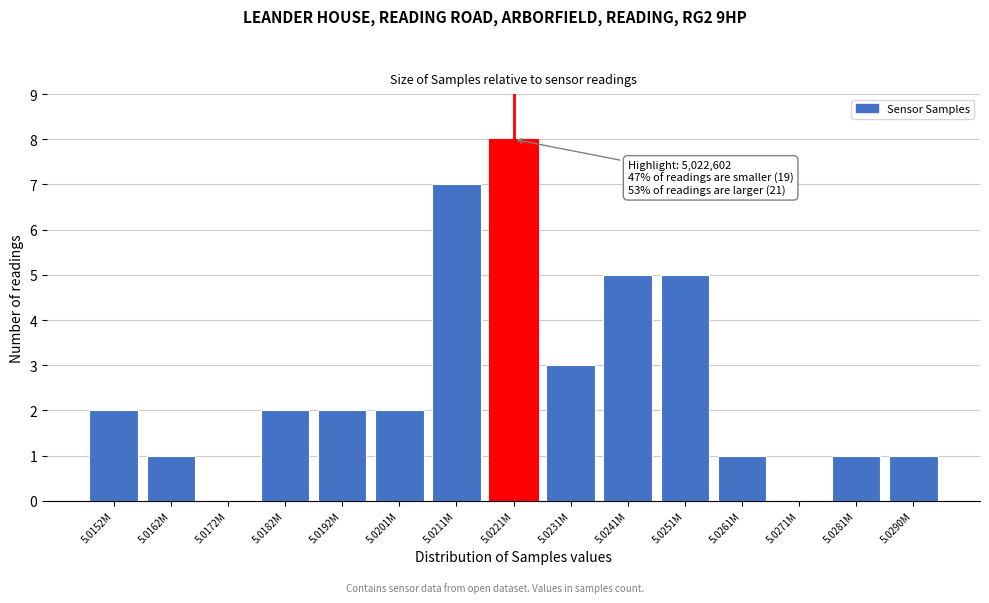

Reading right to left, extract all data points from this chart.

5.0290M=1	5.0281M=1	5.0271M=0	5.0261M=1	5.0251M=5	5.0241M=5	5.0231M=3	5.0221M=8	5.0211M=7	5.0201M=2	5.0192M=2	5.0182M=2	5.0172M=0	5.0162M=1	5.0152M=2